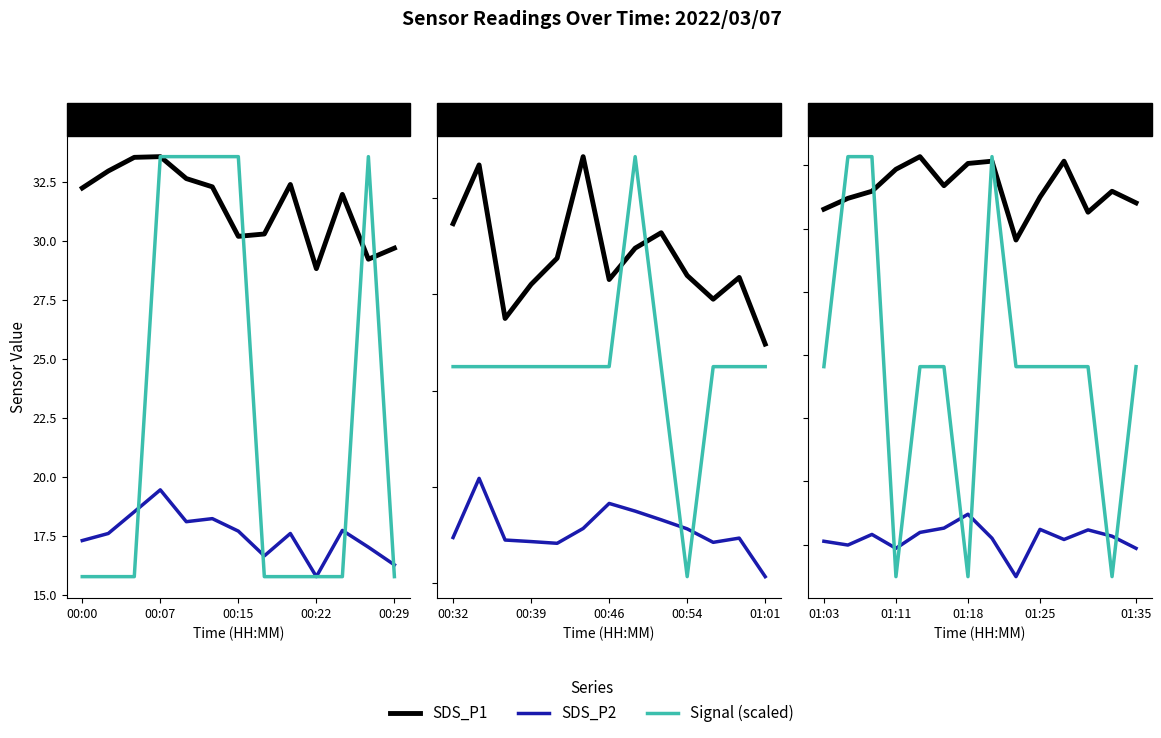

Rank the series by their maximum value, from highest to lowest.

SDS_P1, Signal (scaled), SDS_P2